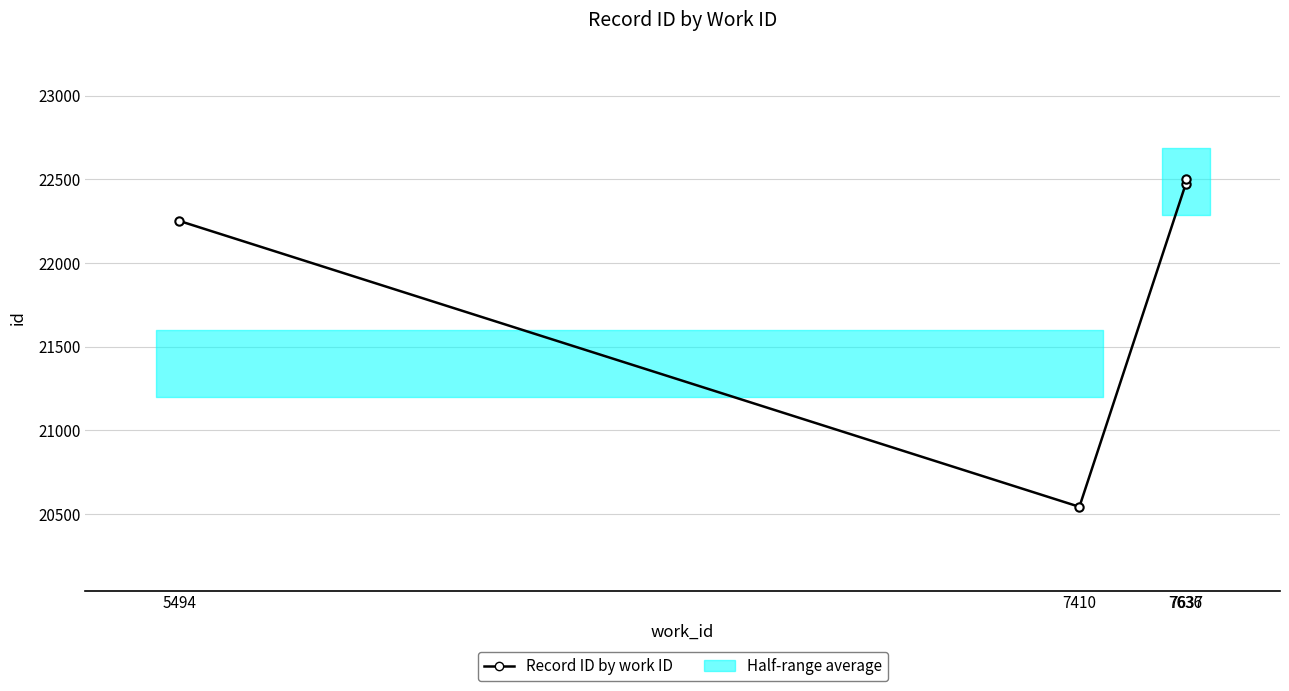

Is it true that the value at 7636 is 7427?

False